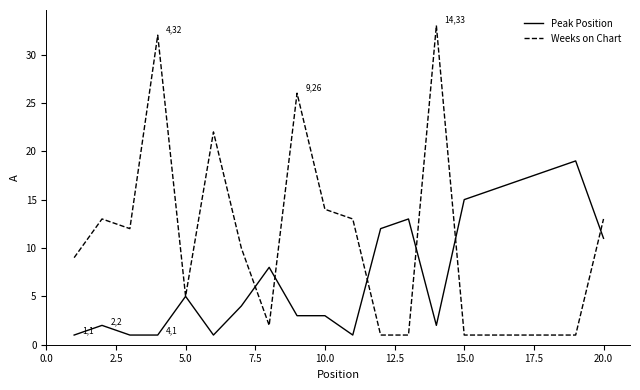

Which series has the largest total across all categories?

Weeks on Chart